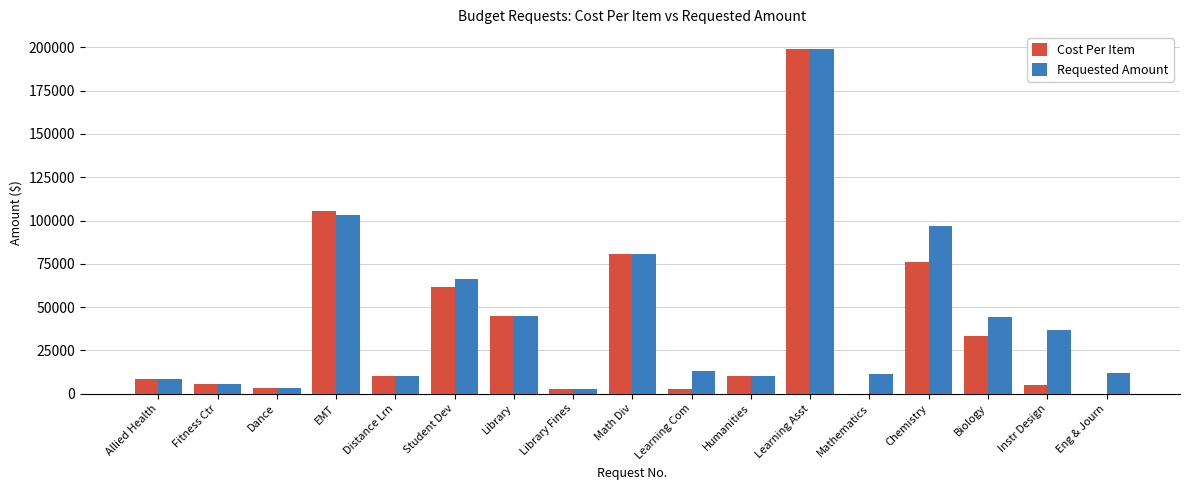

Count the number of categories in the chart.

17